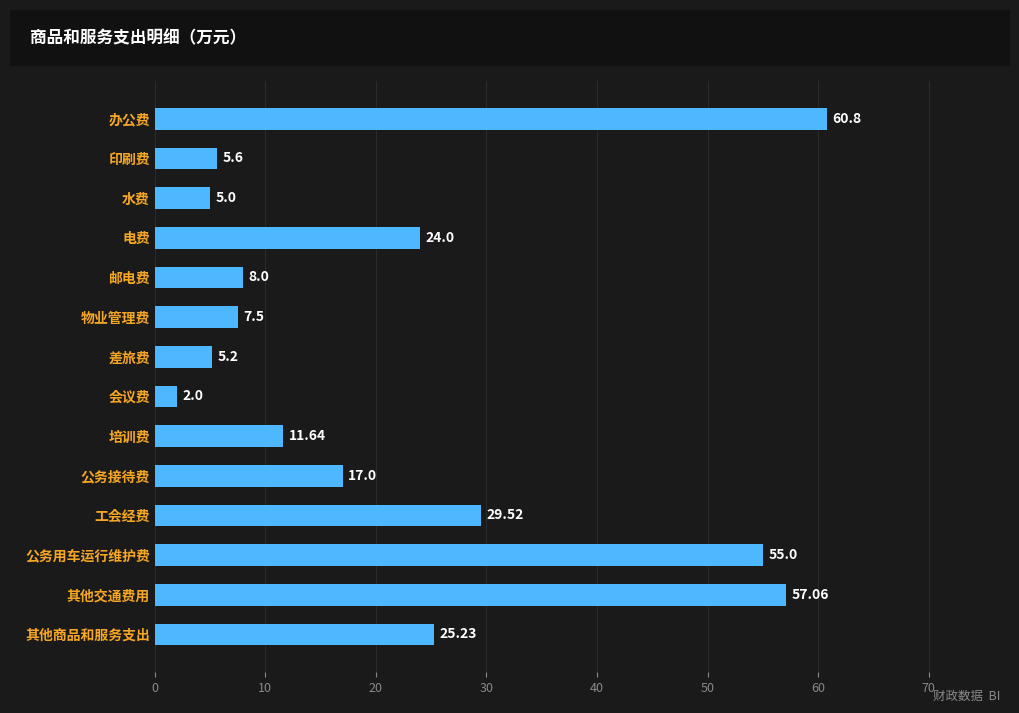

Where is the data nearest to the value 31?

工会经费